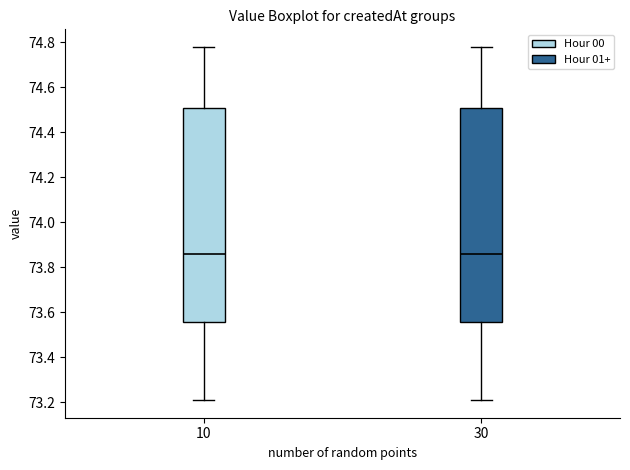

Reading left to right, read every box against the y-axis: the position of its median line, the range the box covers, and the ends of its whiskers. The values are not printed on the chart, so give them approximately, as read against the axis.

10: median 73.86, box 73.56 to 74.50, whiskers 73.22 to 74.78
30: median 73.86, box 73.56 to 74.50, whiskers 73.22 to 74.78